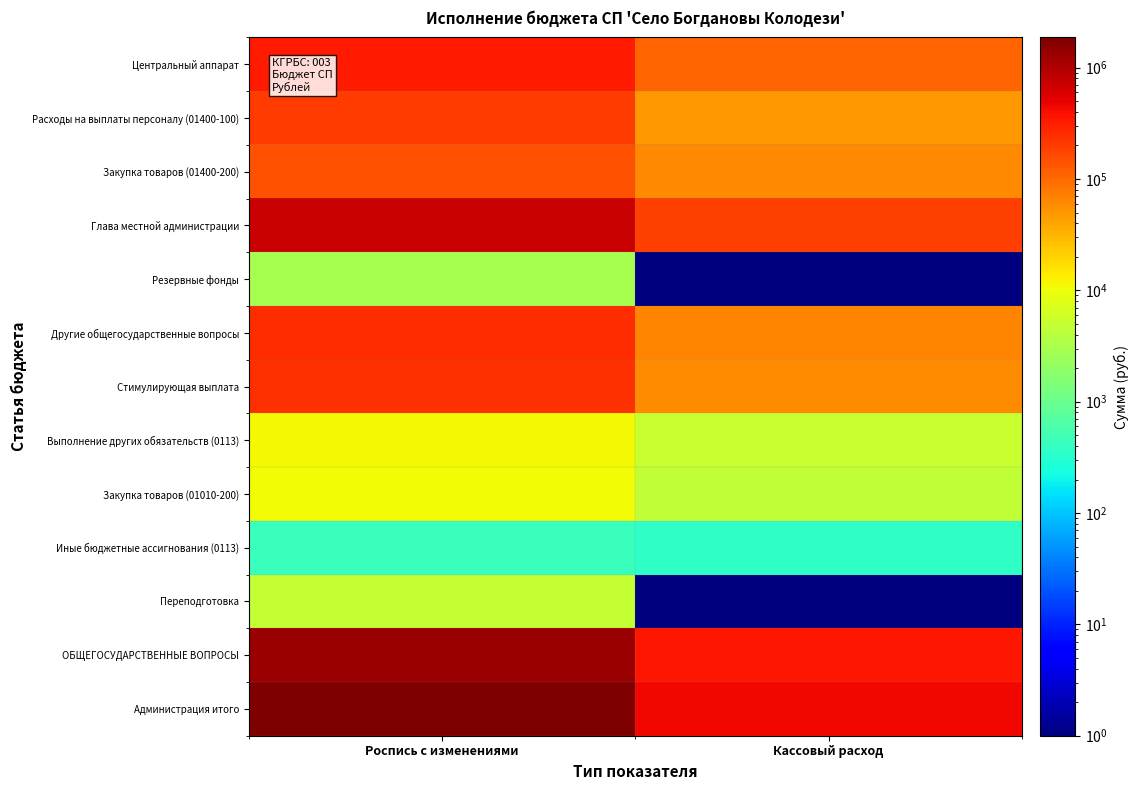

Which category has the highest value across all series?

Роспись с изменениями